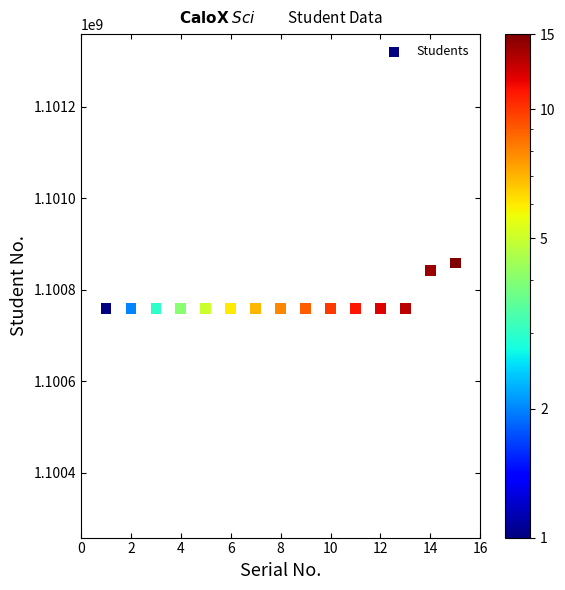

What Y value in the scatter plot is closest to 1100808154?

1100842371